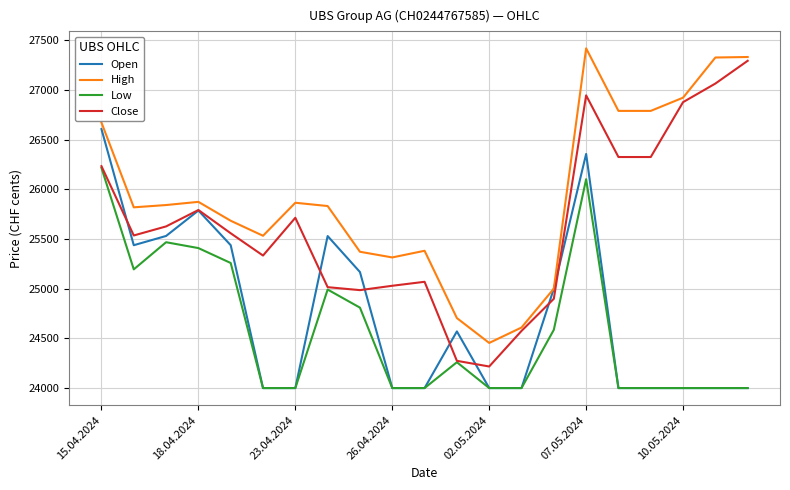

Which series has the largest total across all categories?

High